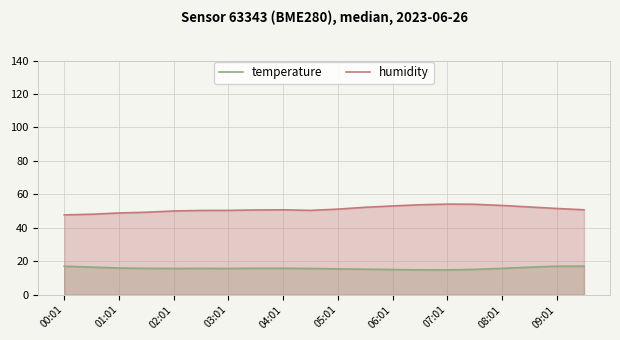

In humidity, how many points are higher than both neighbors (excluding endpoints)?

2